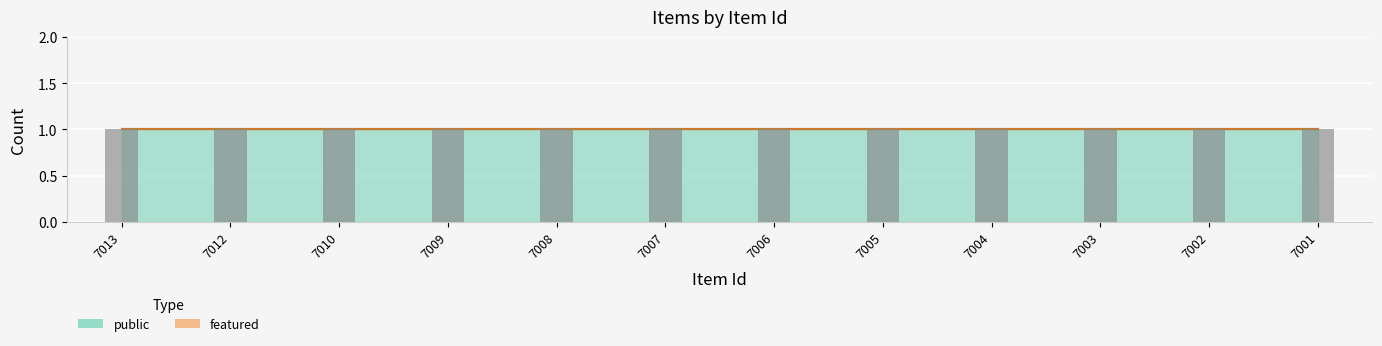

Reading left to right, what are all the values shown in this chart?

public: 7013=1	7012=1	7010=1	7009=1	7008=1	7007=1	7006=1	7005=1	7004=1	7003=1	7002=1	7001=1
featured: 7013=0	7012=0	7010=0	7009=0	7008=0	7007=0	7006=0	7005=0	7004=0	7003=0	7002=0	7001=0